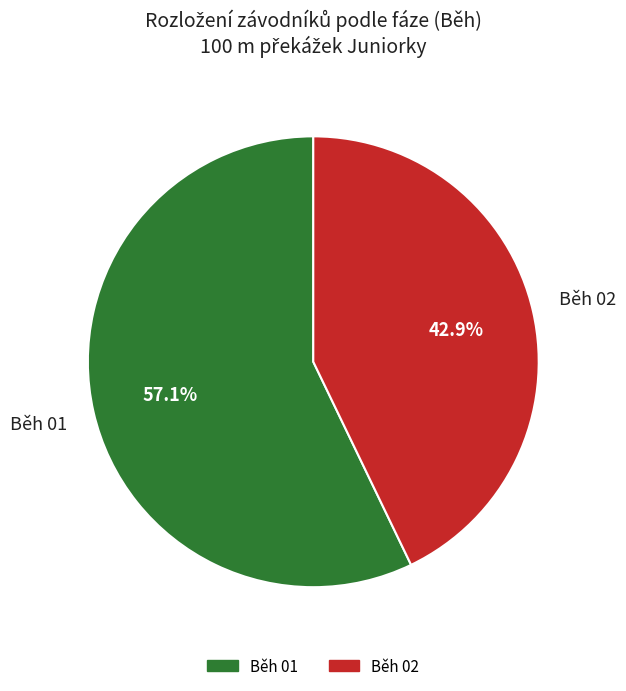

The Běh 01 slice represents 57% of the pie. True or false?

True